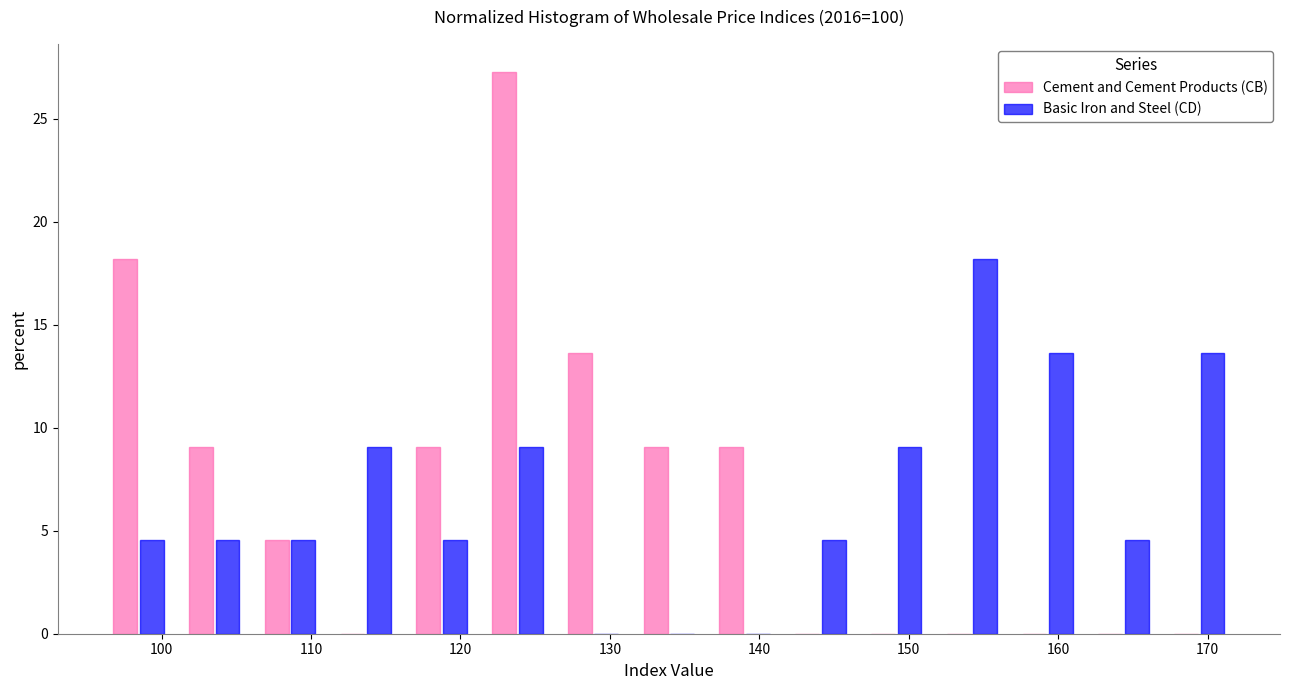

What is the height of the Cement and Cement Products (CB) bar covering 96 to 101 on the x-axis? Neither the bar edges nor the heights are printed on the chart, so give them approximately, as read against the axes.

18.0